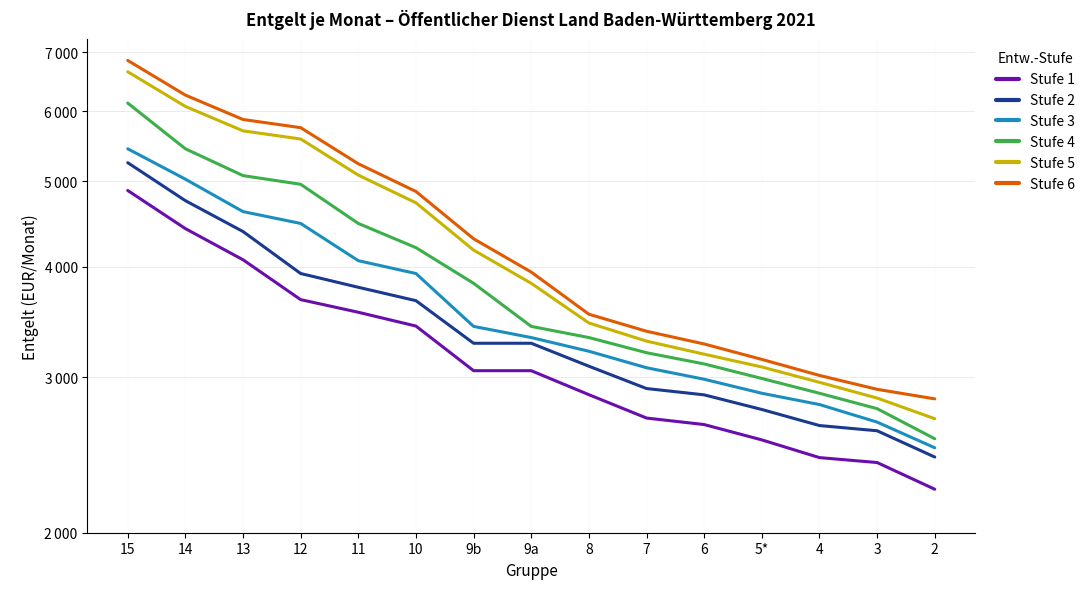

Is this an area chart (filled region under the line)?

No